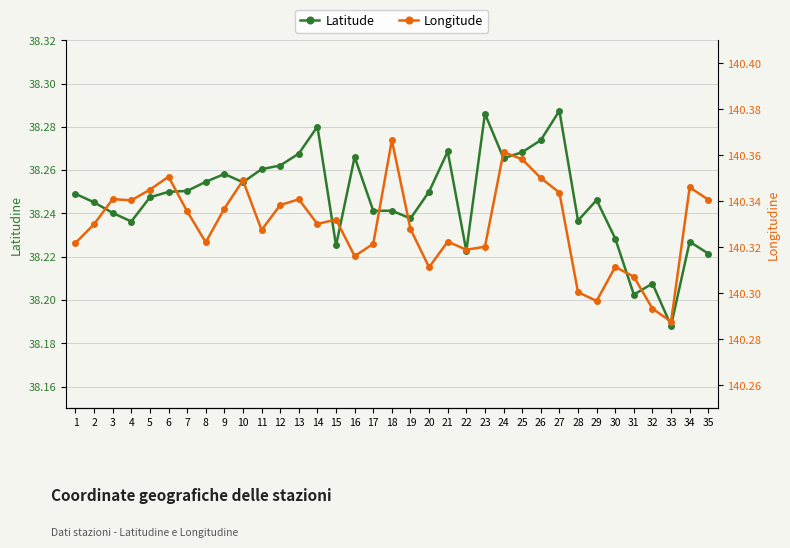

List the series in order of their peak value, highest first.

Longitude, Latitude